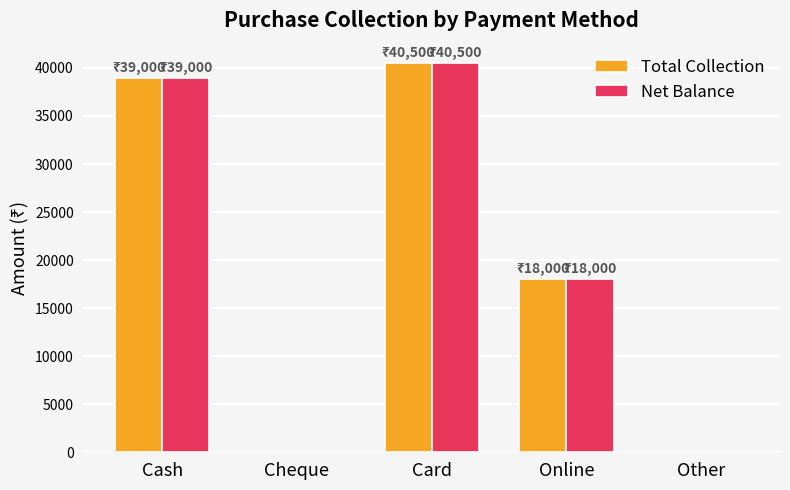

Is the value of Net Balance at Cheque greater than the value of Total Collection at Card?

No